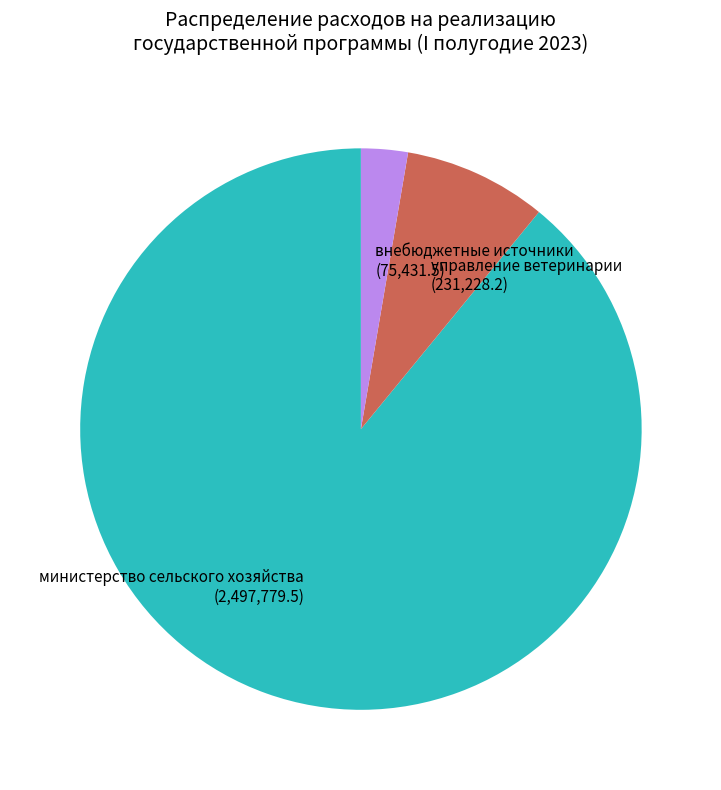

How many segments does this pie chart have?

3